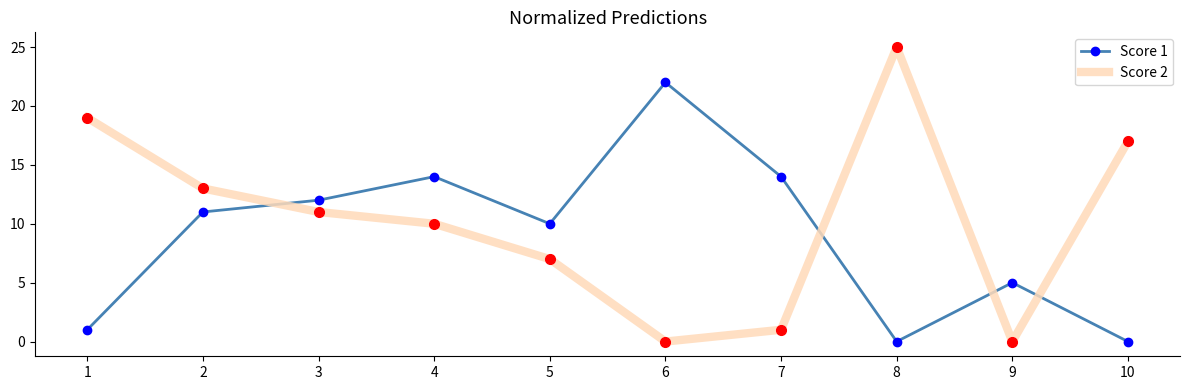

True or false: Score 1 and Score 2 intersect in this chart.

True